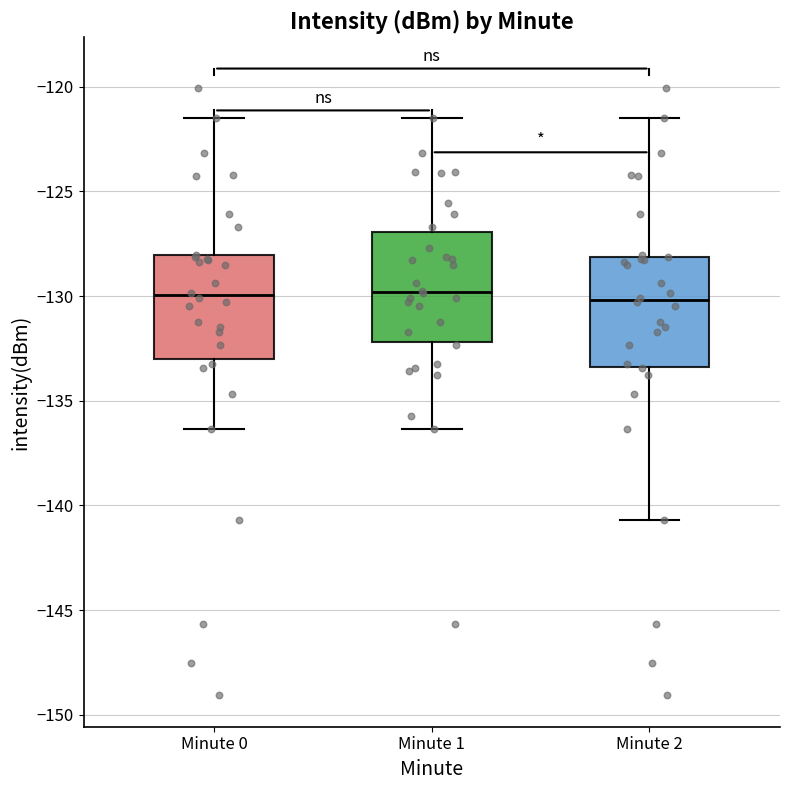

Reading left to right, read every box against the y-axis: the position of its median line, the range the box covers, and the ends of its whiskers. The values are not printed on the chart, so give them approximately, as read against the axis.

Minute 0: median -130.0, box -133.0 to -128.0, whiskers -136.5 to -121.5
Minute 1: median -130.0, box -132.0 to -127.0, whiskers -136.5 to -121.5
Minute 2: median -130.0, box -133.5 to -128.0, whiskers -140.5 to -121.5